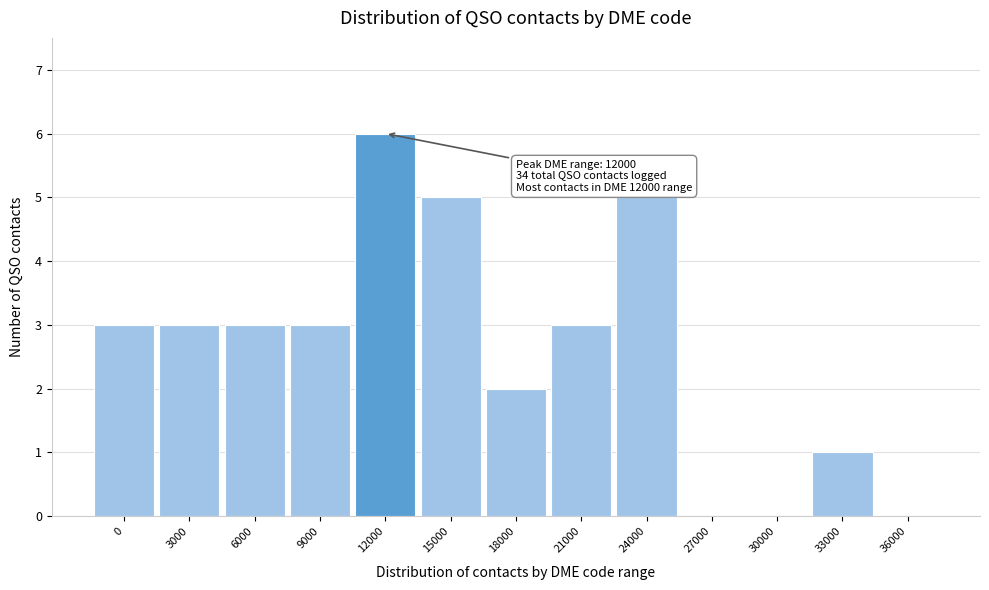

Reading left to right, list all the values displayed in this chart.

0=3	3000=3	6000=3	9000=3	12000=6	15000=5	18000=2	21000=3	24000=5	27000=0	30000=0	33000=1	36000=0